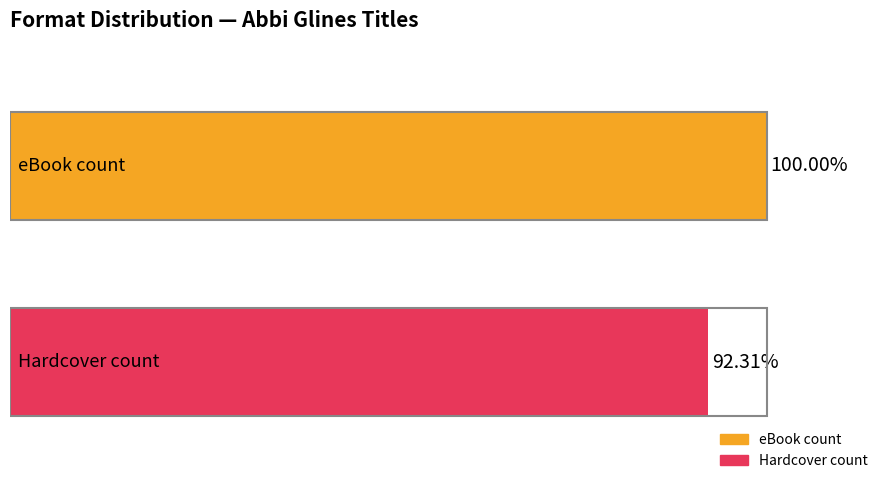

What are all the series names shown in the legend?

eBook count, Hardcover count